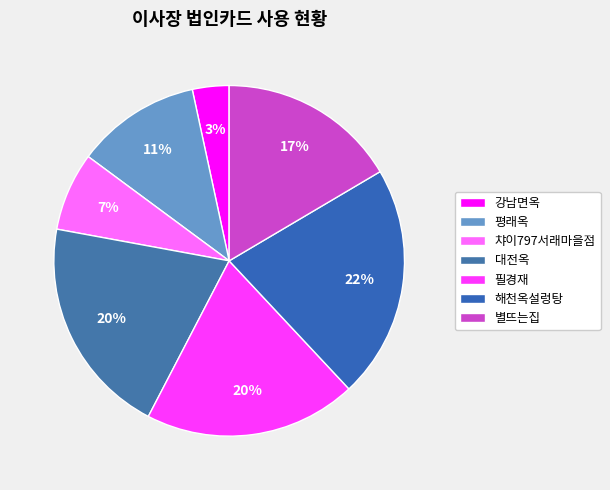

Which category has the smallest portion of the pie?

강남면옥